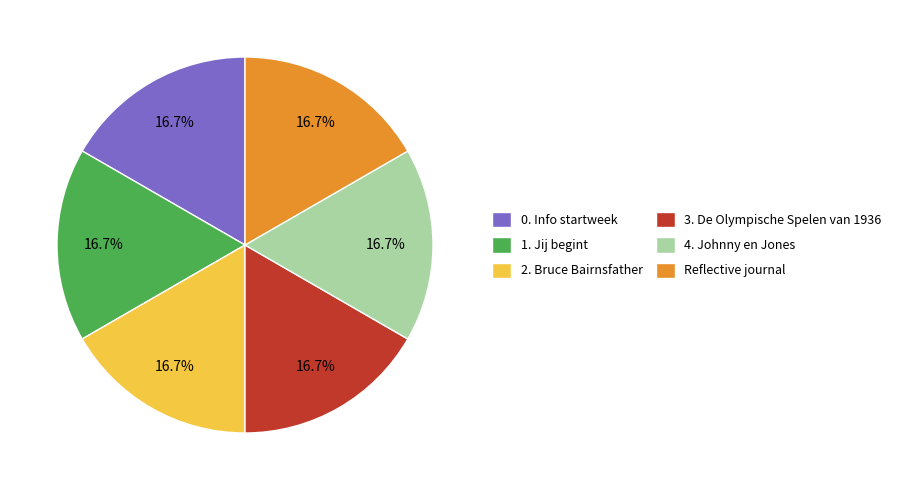

What percentage do 3. De Olympische Spelen van 1936 and 4. Johnny en Jones together represent?

33.3%